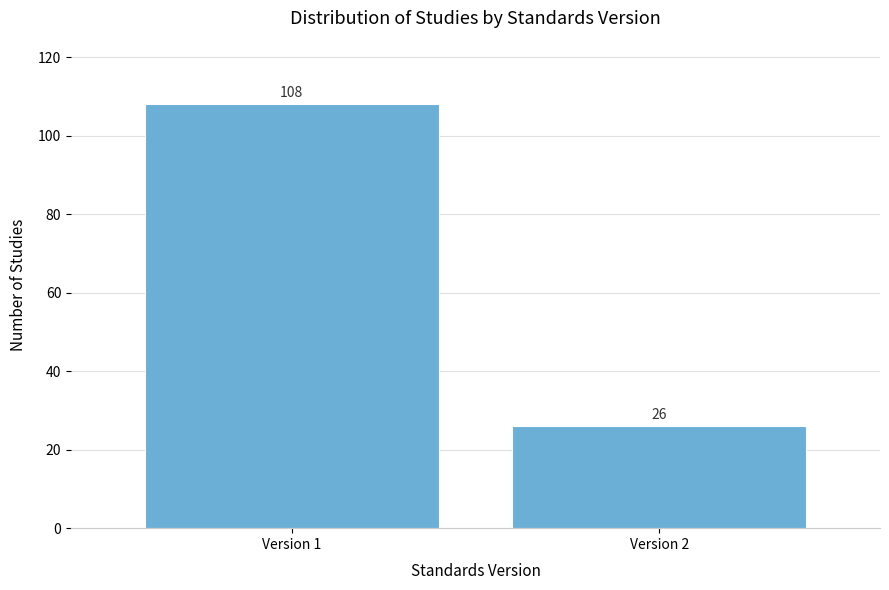

Reading right to left, extract all data points from this chart.

26	108